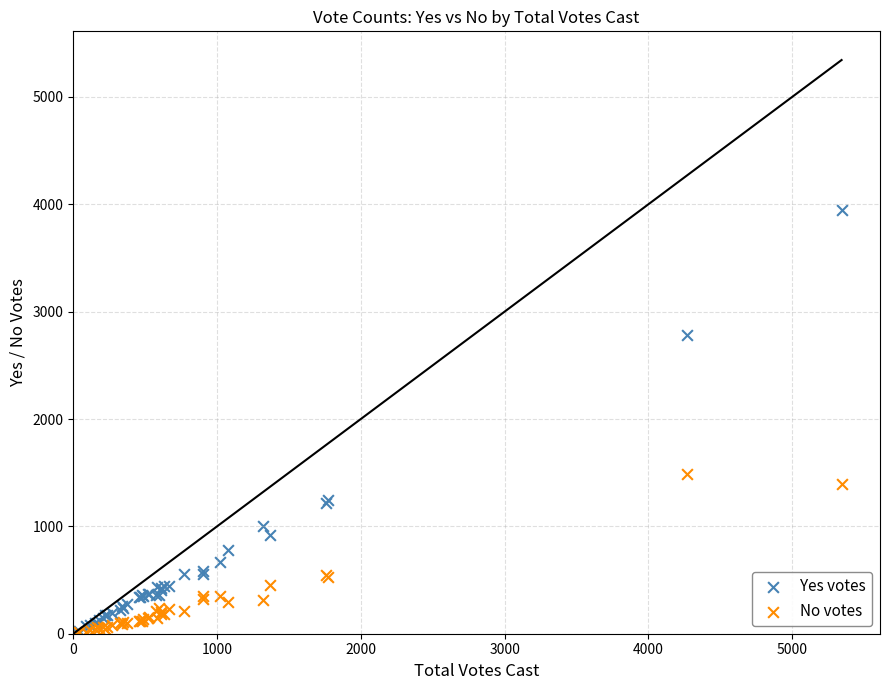

What are all the series names shown in the legend?

Yes votes, No votes